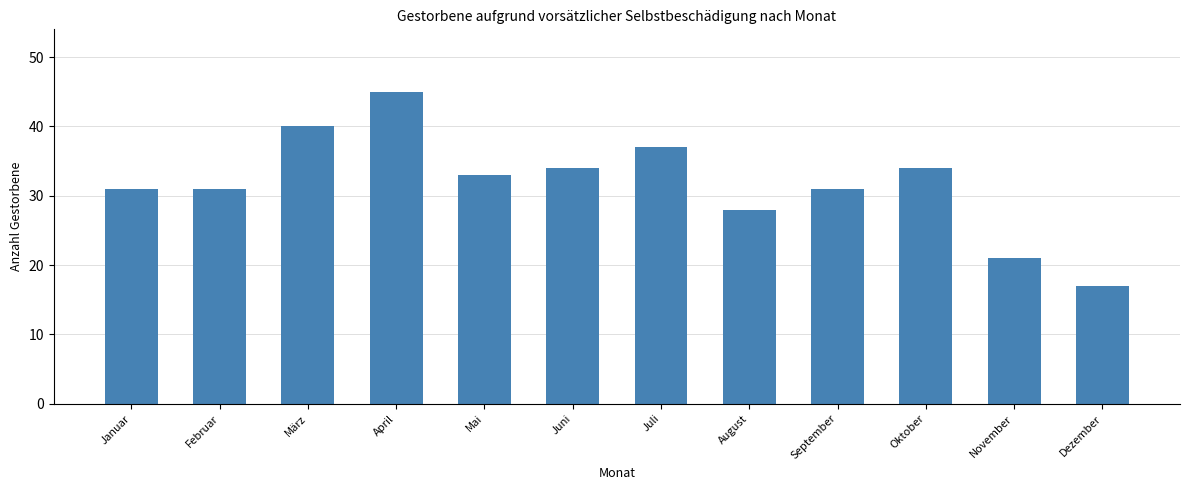

What is the change in value from April to Juli?

-8